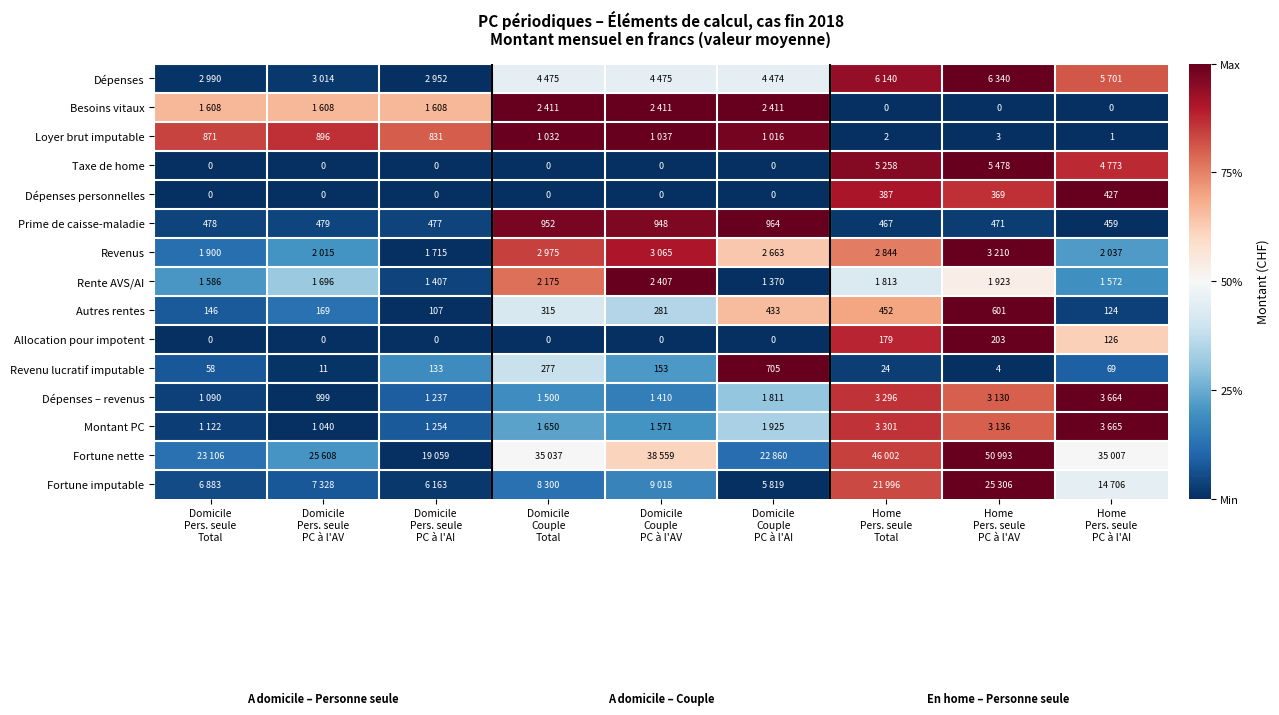

Which category has the highest value across all series?

Home
Pers. seule
PC à l'AV